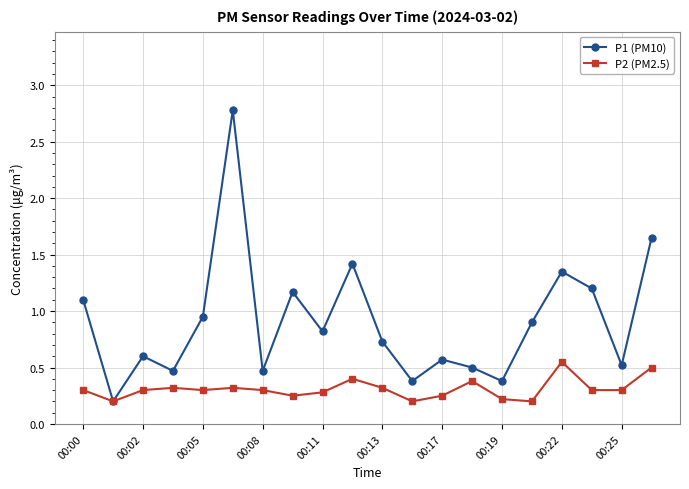

Rank the series by their maximum value, from lowest to highest.

P2 (PM2.5), P1 (PM10)